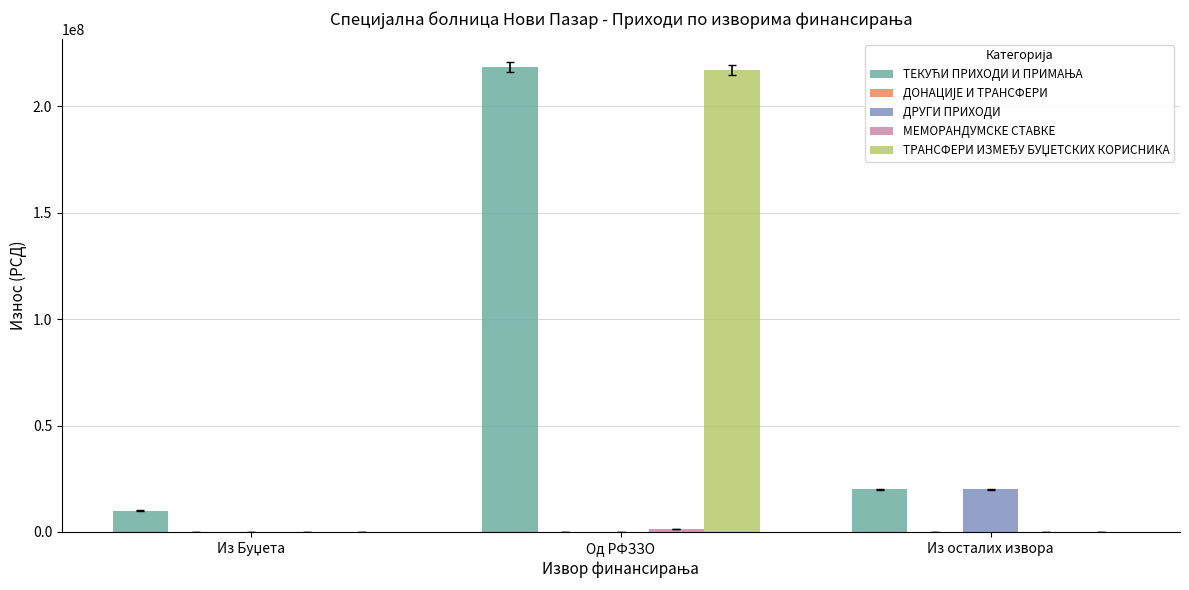

At which category is the sum across all series the highest?

Од РФЗЗО